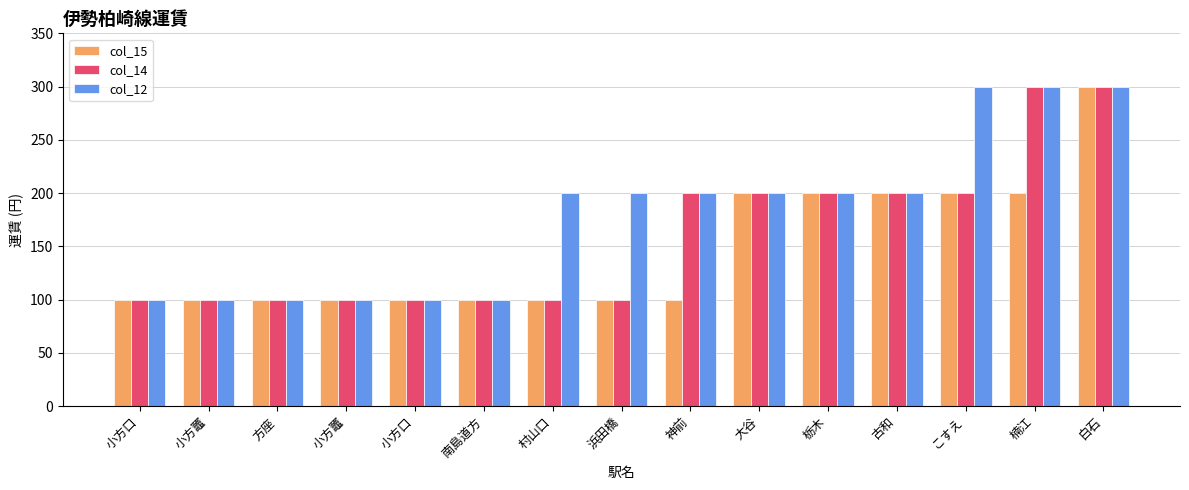

How many values in the col_12 series are below 200?

6